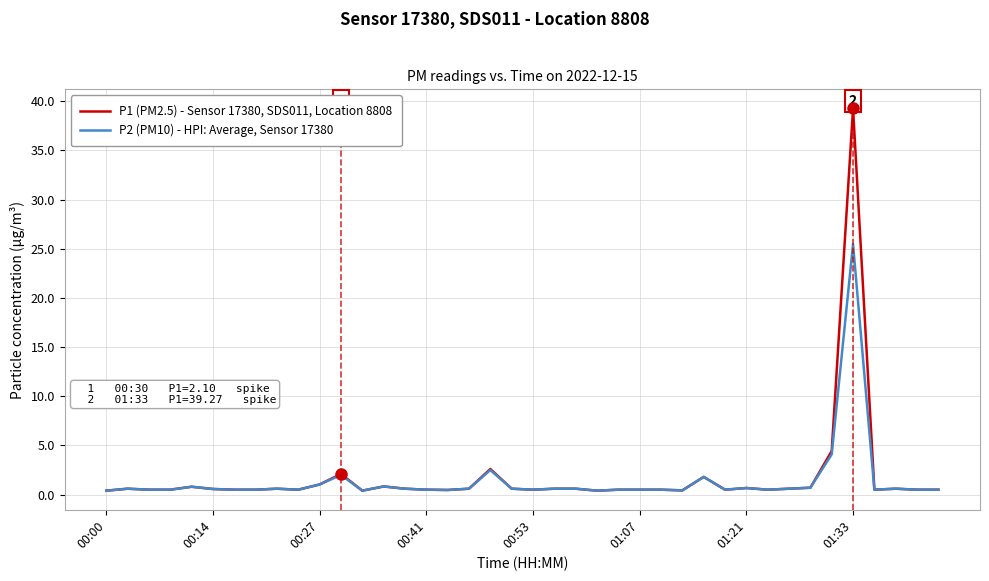

What is the maximum value for P1 (PM2.5) - Sensor 17380, SDS011, Location 8808?

39.3